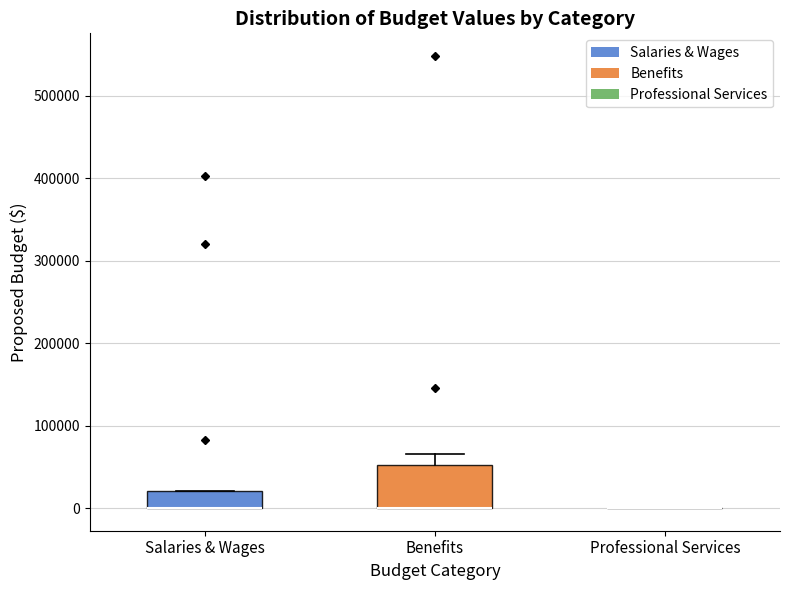

Where is the lower edge of the box for Salaries & Wages on the y-axis? The values are not printed on the chart, so give them approximately, as read against the axis.

0